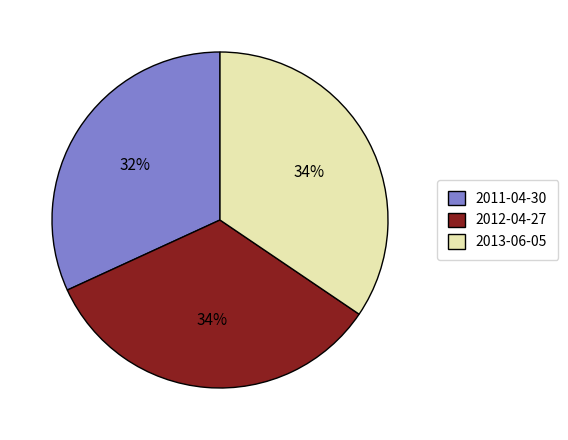

True or false: 2012-04-27 accounts for 34% of the total.

True